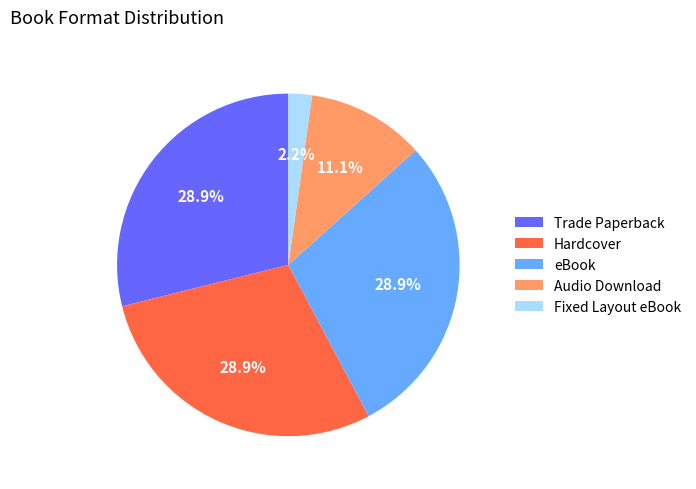

What is the smallest slice in the pie chart?

Fixed Layout eBook